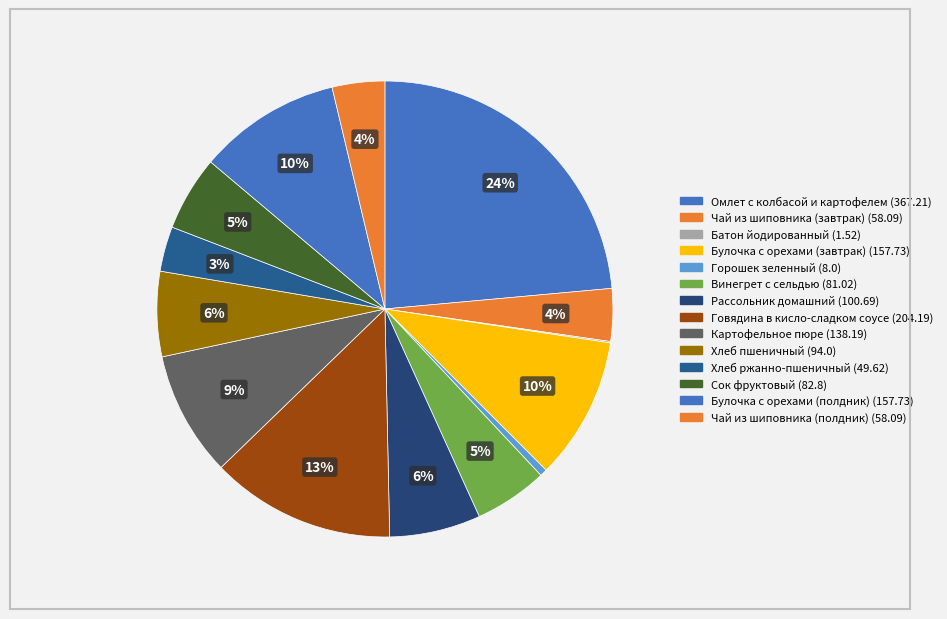

To the nearest percent, what is the difference between the largest and smallest slice percentages?

23%